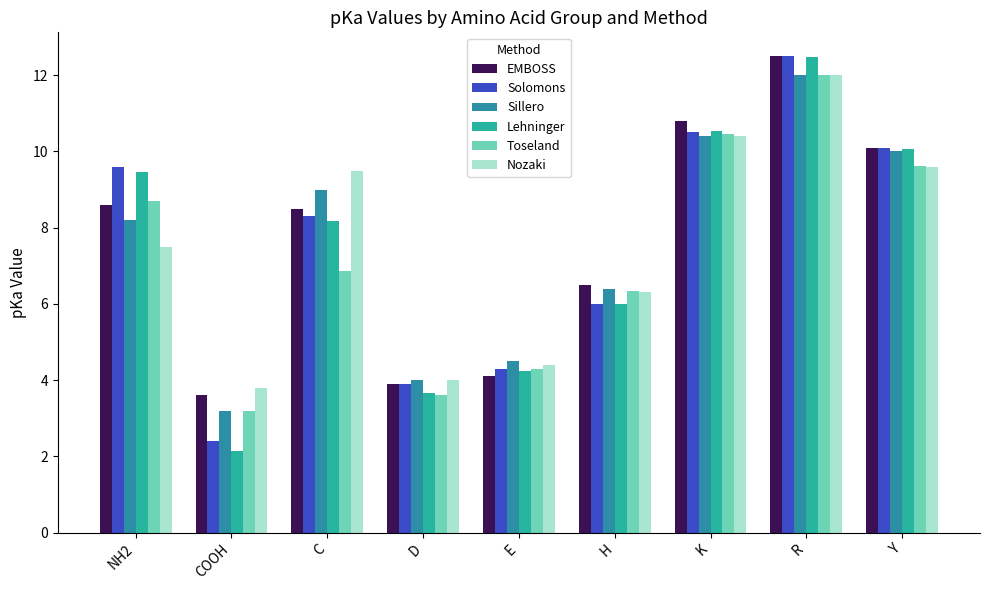

Is it true that Lehninger equals 7.6 at E?

False